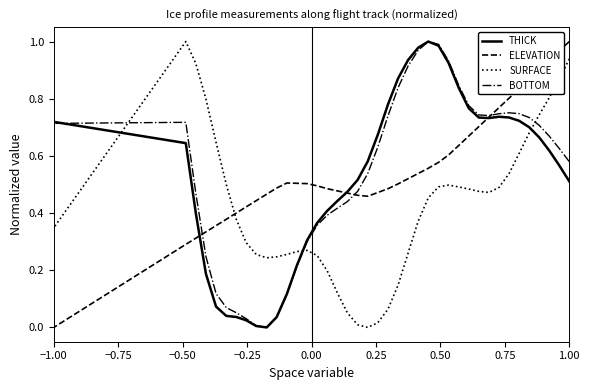

What is the maximum value shown in the chart?

1.0